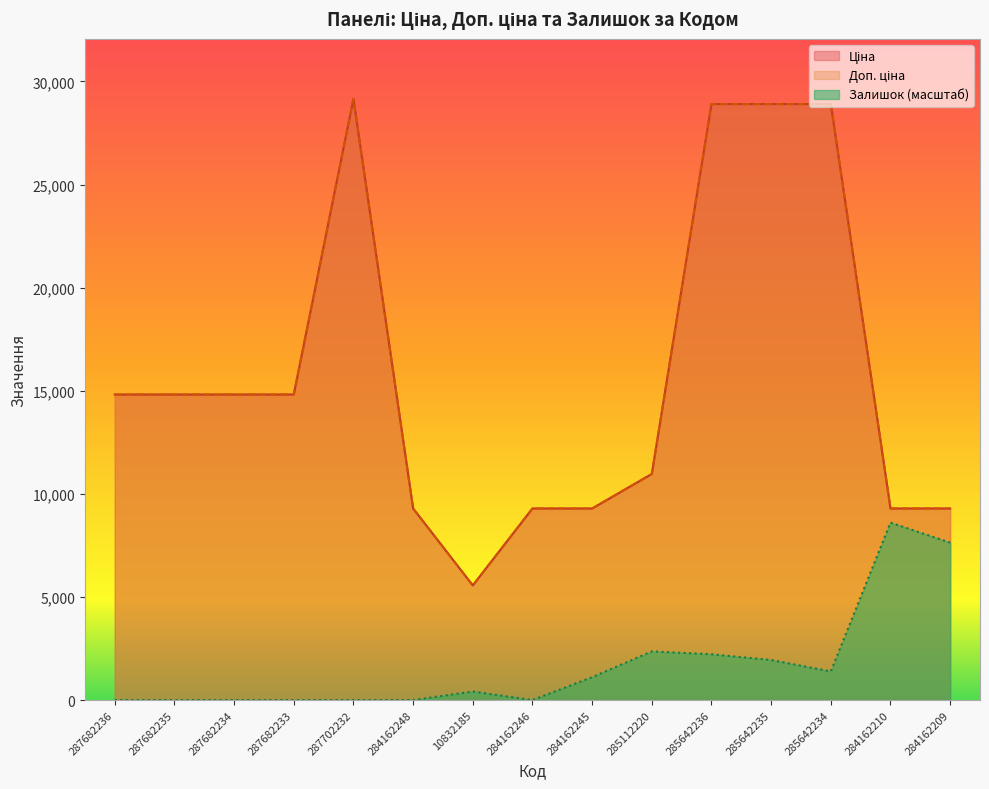

What position from the right is 285642236?

5